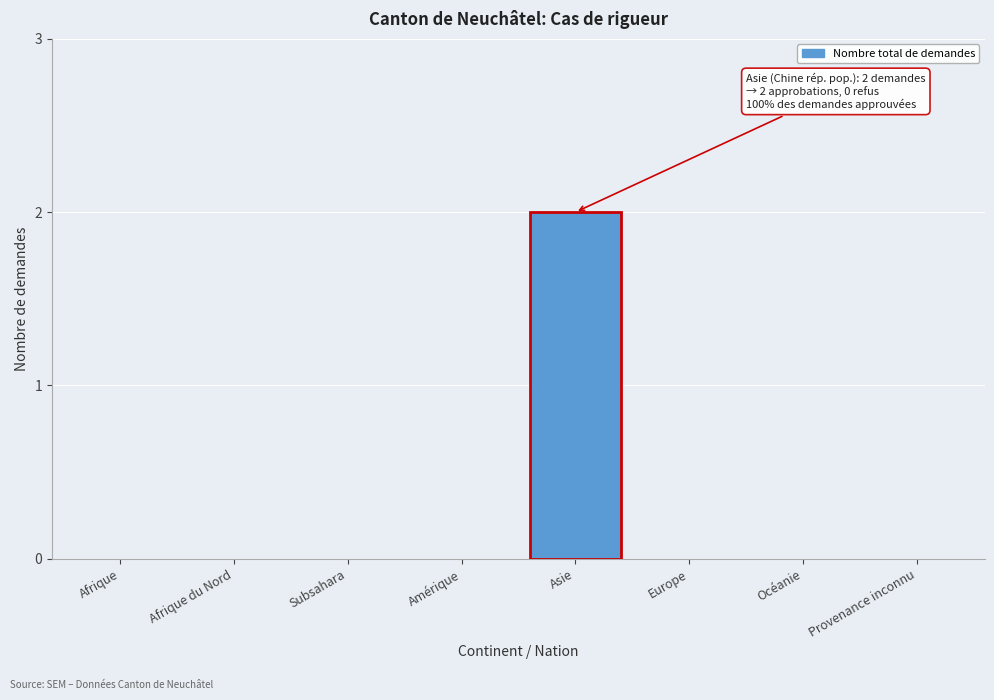

Reading left to right, what are all the values shown in this chart?

Afrique=0	Afrique du Nord=0	Subsahara=0	Amérique=0	Asie=2	Europe=0	Océanie=0	Provenance inconnu=0